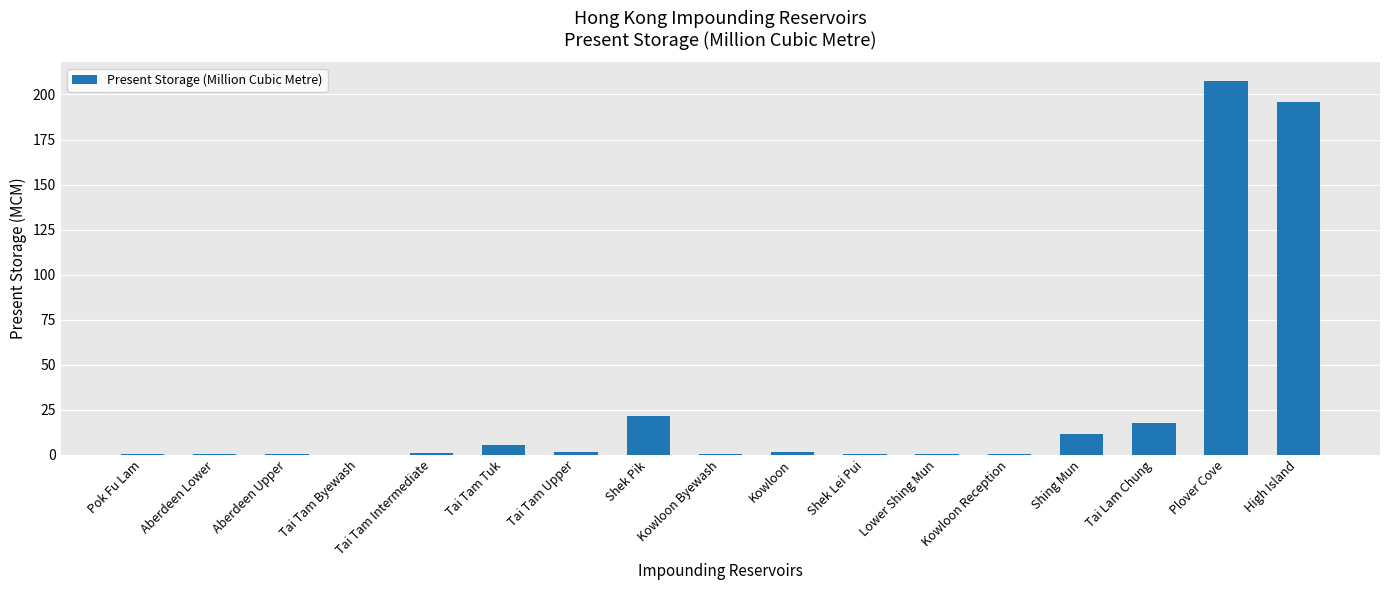

At which category does the chart reach its peak across all series?

Plover Cove